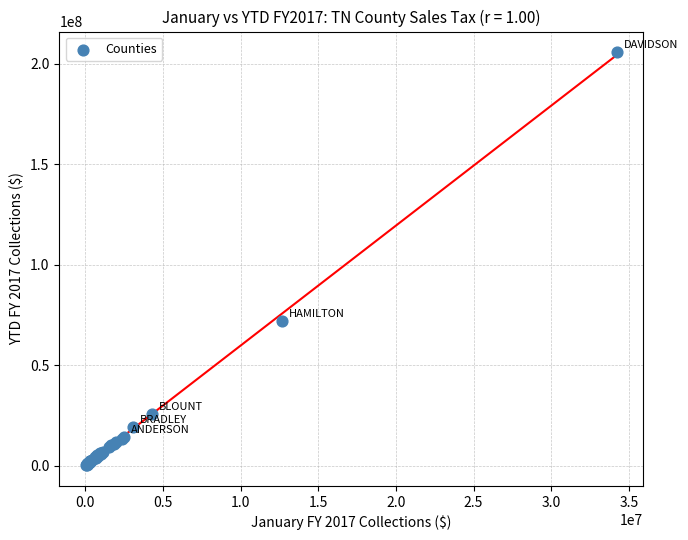

What Y value in the scatter plot is closest to 103017654?

71824864.8